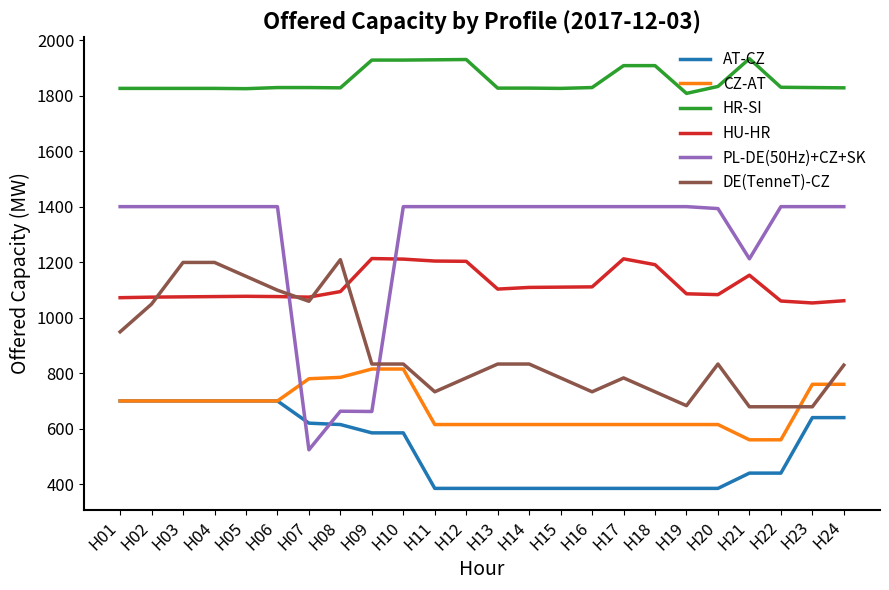

True or false: CZ-AT and HR-SI intersect in this chart.

False